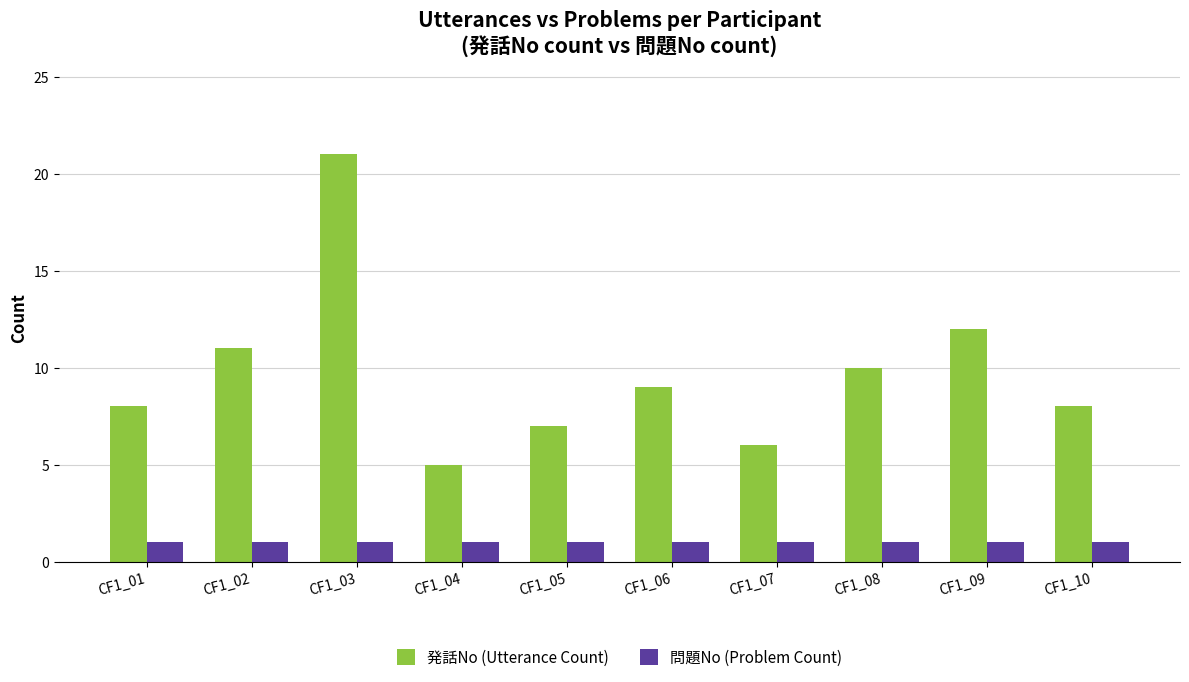

Reading left to right, extract all data points from this chart.

発話No (Utterance Count): CF1_01=8	CF1_02=11	CF1_03=21	CF1_04=5	CF1_05=7	CF1_06=9	CF1_07=6	CF1_08=10	CF1_09=12	CF1_10=8
問題No (Problem Count): CF1_01=1	CF1_02=1	CF1_03=1	CF1_04=1	CF1_05=1	CF1_06=1	CF1_07=1	CF1_08=1	CF1_09=1	CF1_10=1